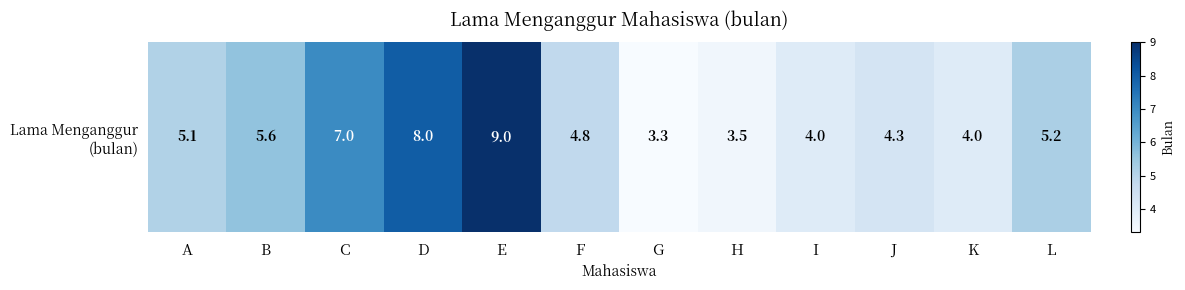

Approximately how many times larger is the value at G compared to F?

0.7